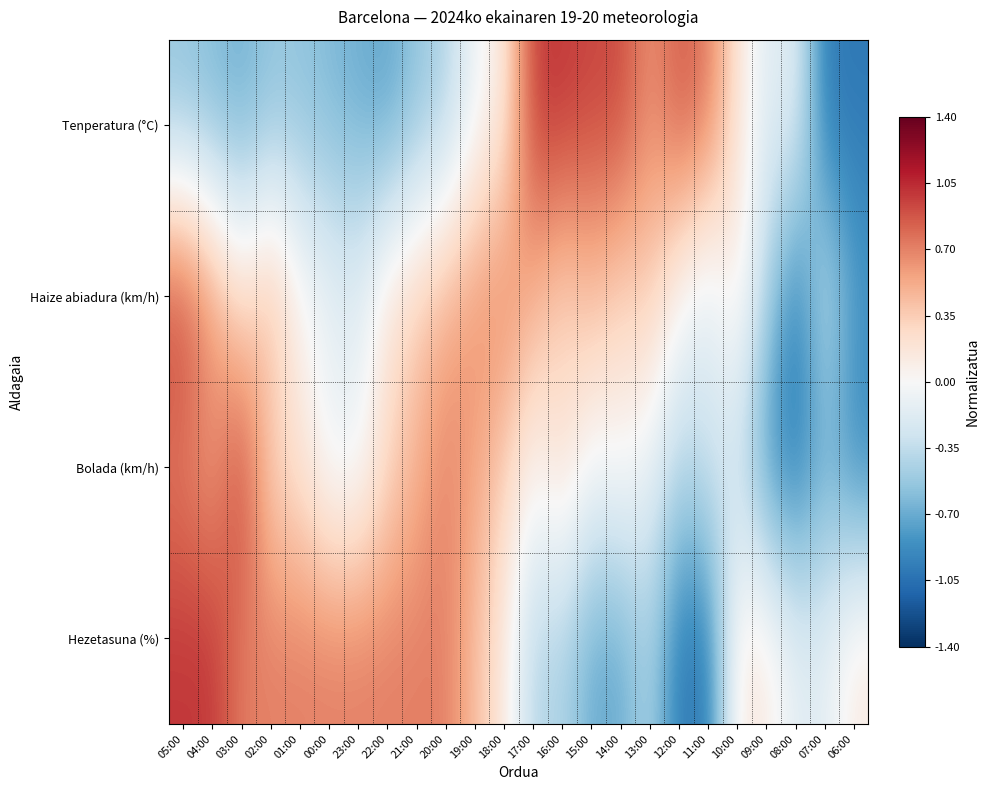

How many series are shown in this chart?

4